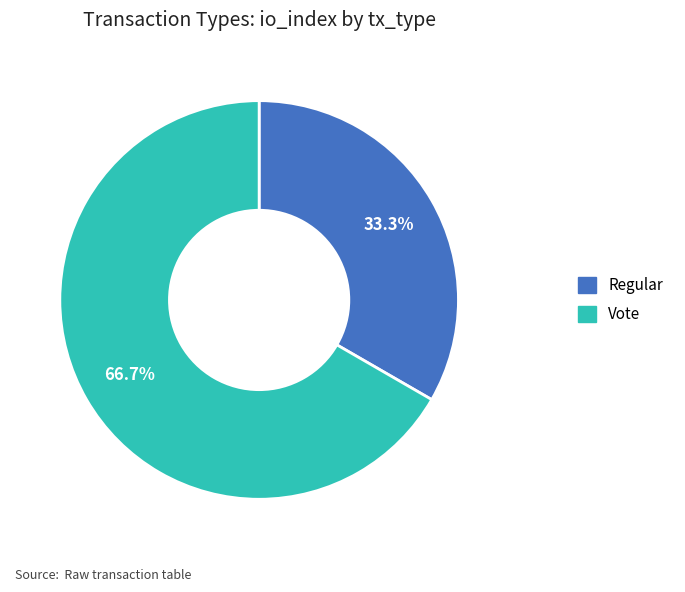

What percentage is NOT represented by Regular?

66.7%